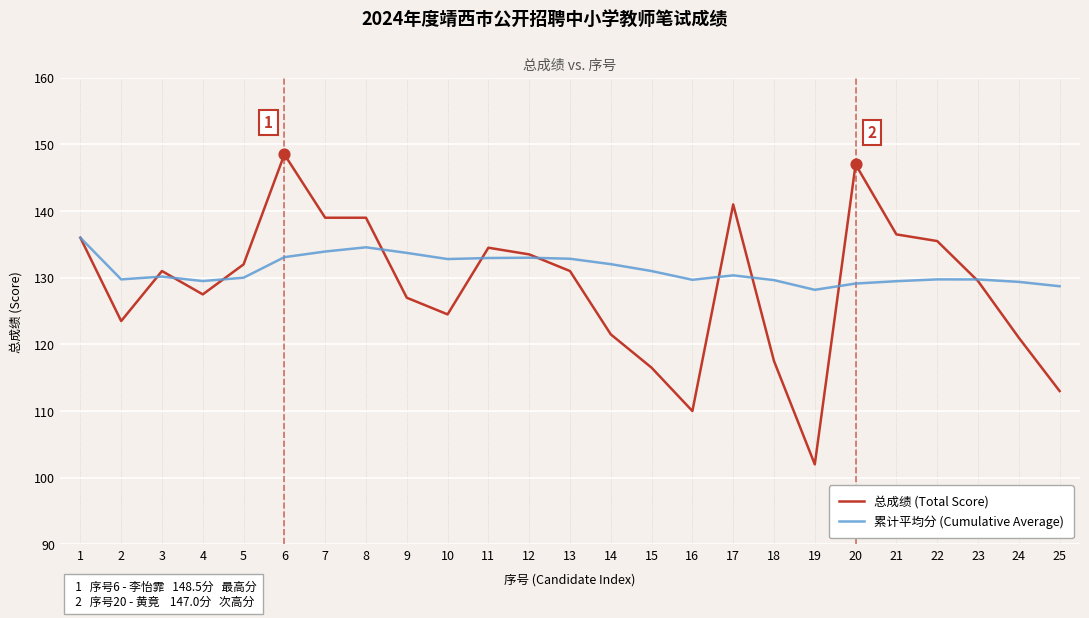

What are all the series names shown in the legend?

总成绩 (Total Score), 累计平均分 (Cumulative Average)